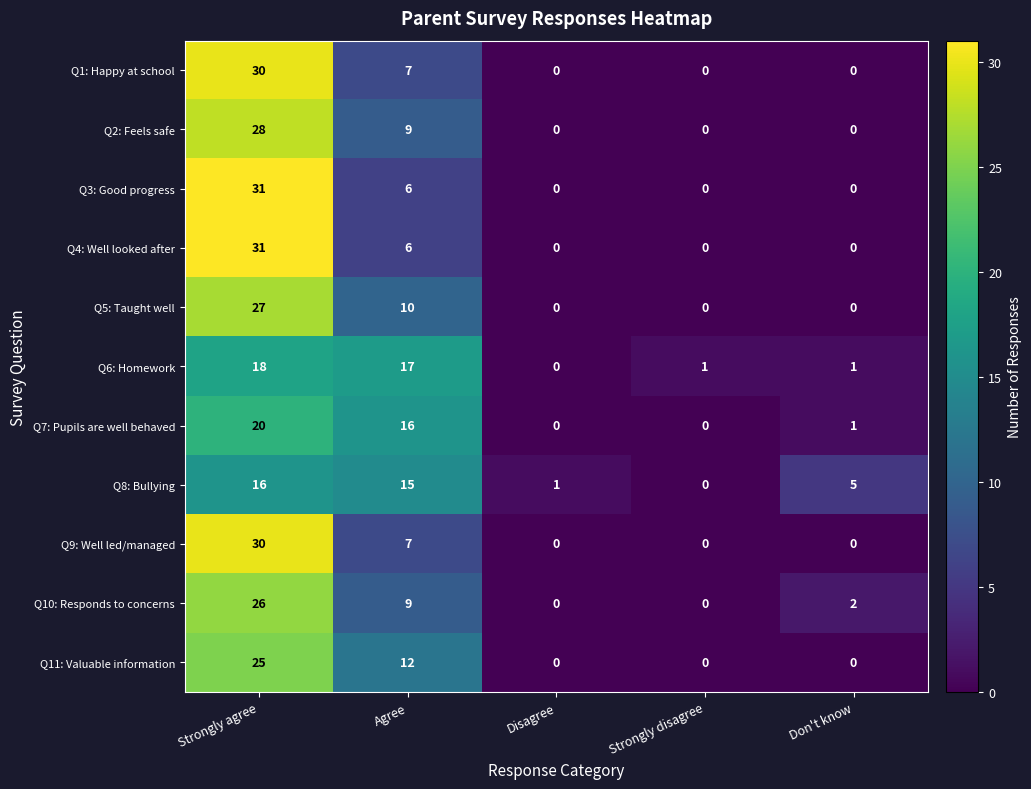

What is the difference between the Q11: Valuable information values at Strongly agree and Agree?

13